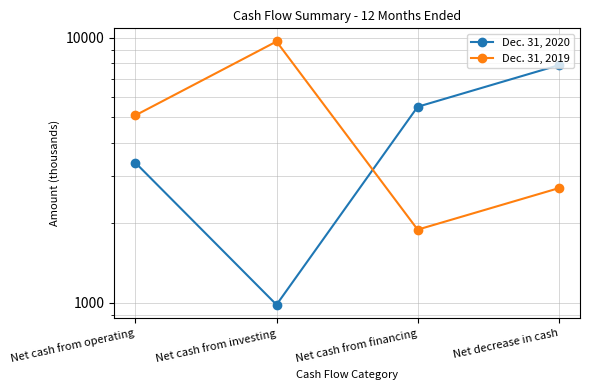

Rank the categories by Dec. 31, 2020 value from highest to lowest.

Net decrease in cash, Net cash from financing, Net cash from operating, Net cash from investing